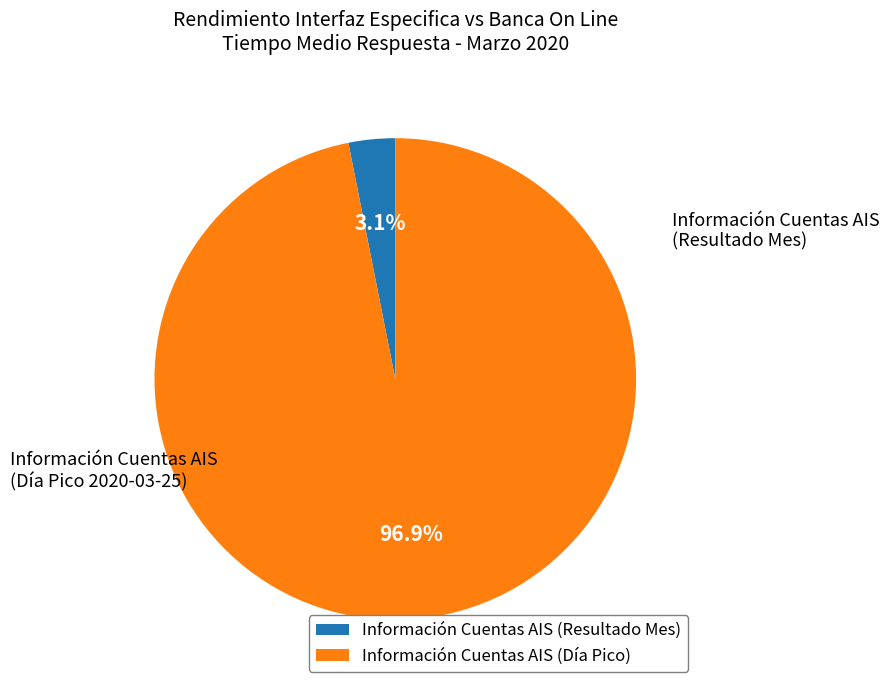

Between Información Cuentas AIS (Día Pico) and Información Cuentas AIS (Resultado Mes), which is larger?

Información Cuentas AIS (Día Pico)